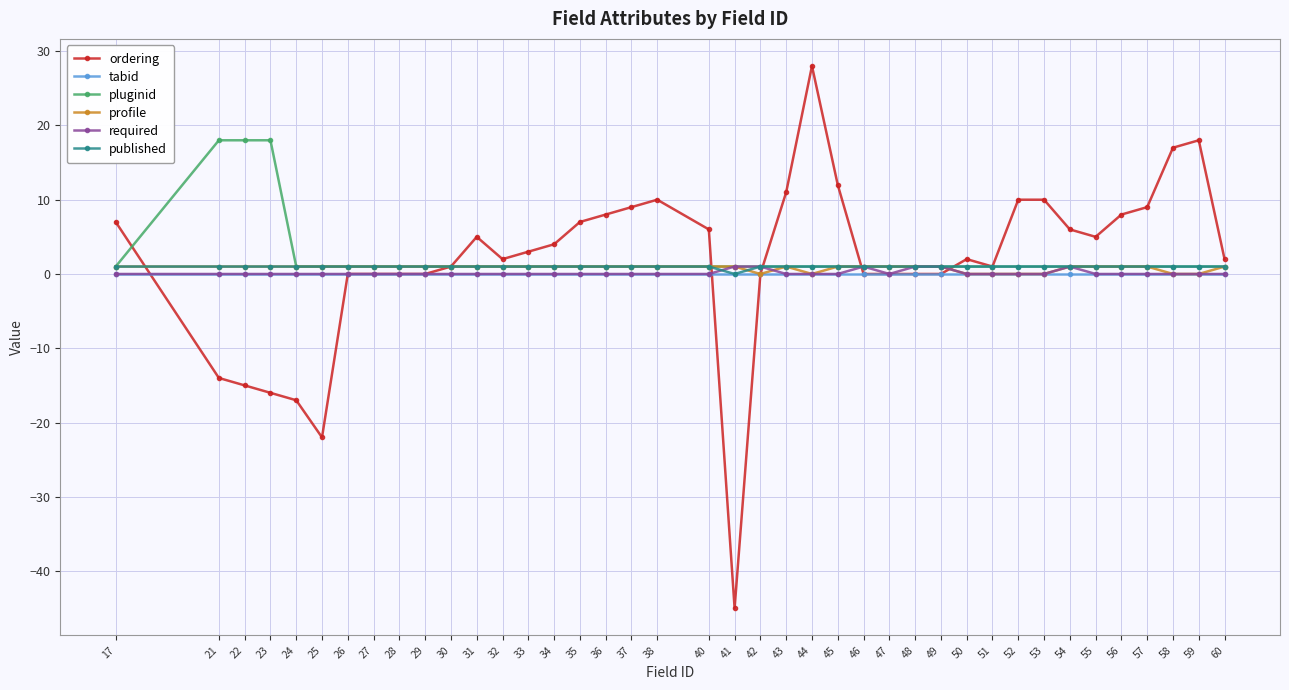

True or false: tabid has a value of 0 at 29.

True